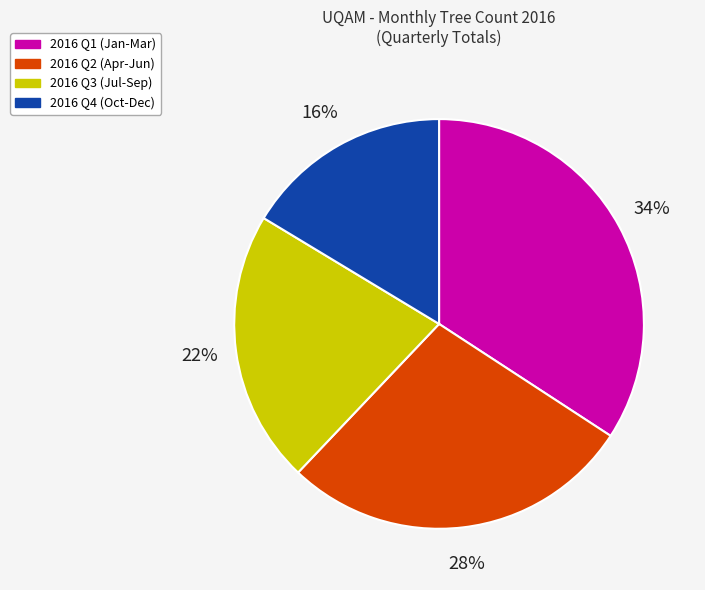

Does any single category account for the majority?

No